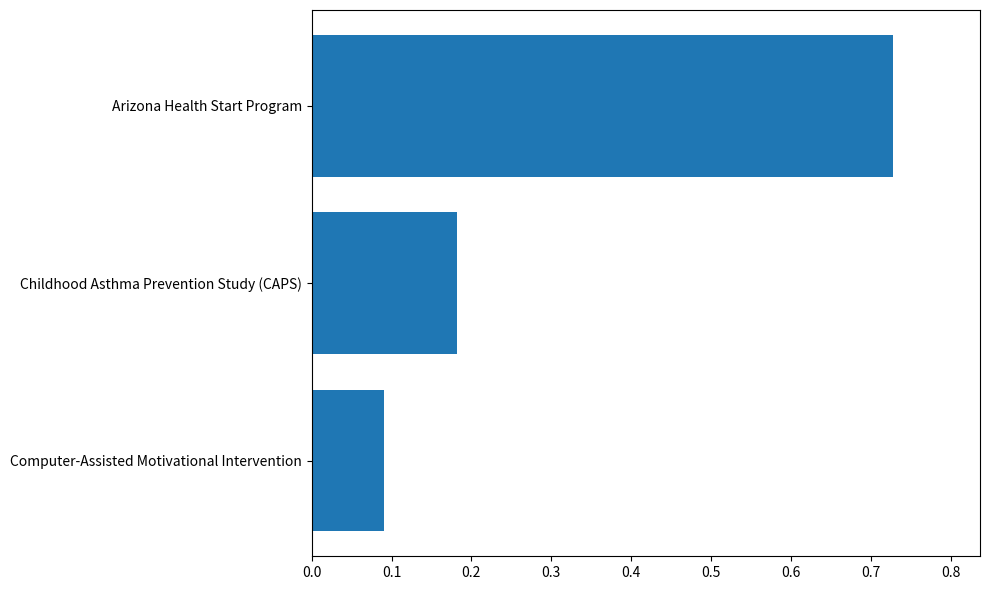

Which category has the lowest value across all series?

Computer-Assisted Motivational Intervention